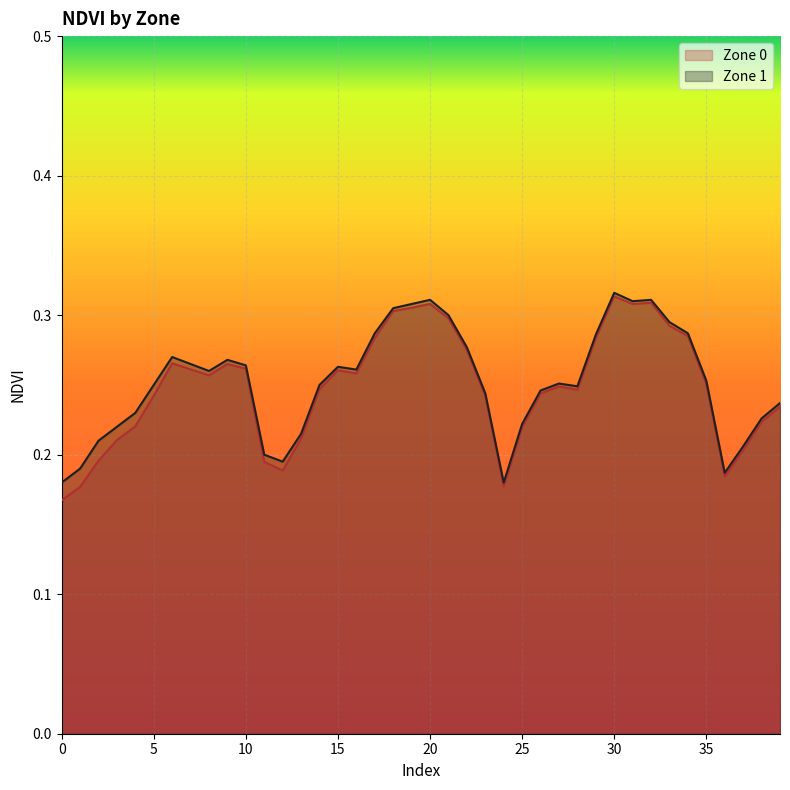

True or false: Zone 1 and Zone 0 intersect in this chart.

False